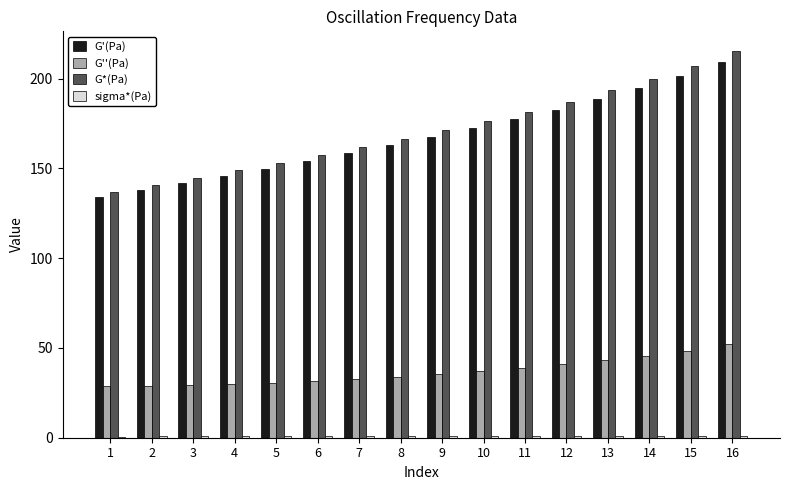

What is the sum of all G*(Pa) values?

2741.8